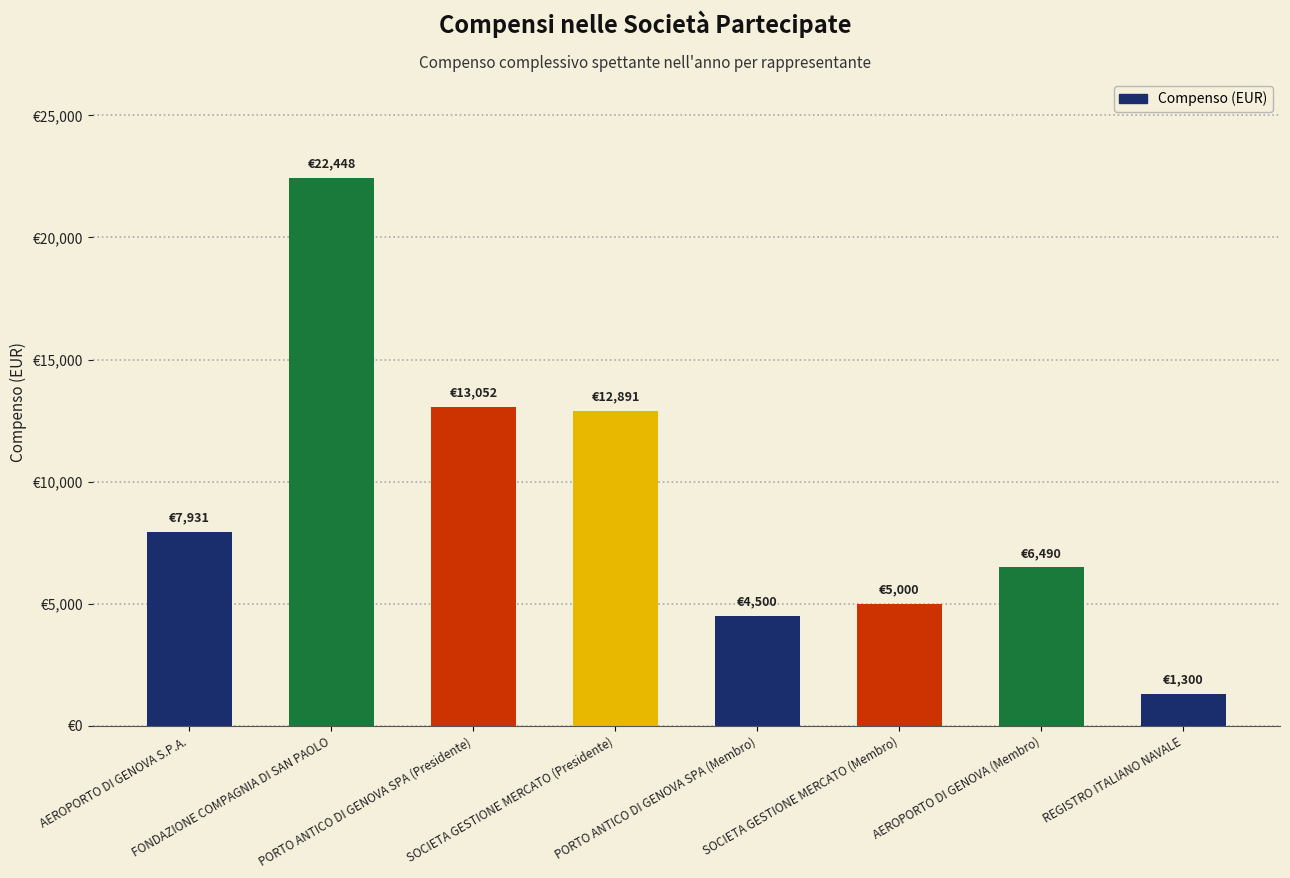

Reading left to right, what are all the values shown in this chart?

AEROPORTO DI GENOVA S.P.A.=7931	FONDAZIONE COMPAGNIA DI SAN PAOLO=22448	PORTO ANTICO DI GENOVA SPA (Presidente)=13052	SOCIETA GESTIONE MERCATO (Presidente)=12891	PORTO ANTICO DI GENOVA SPA (Membro)=4500	SOCIETA GESTIONE MERCATO (Membro)=5000	AEROPORTO DI GENOVA (Membro)=6490	REGISTRO ITALIANO NAVALE=1300